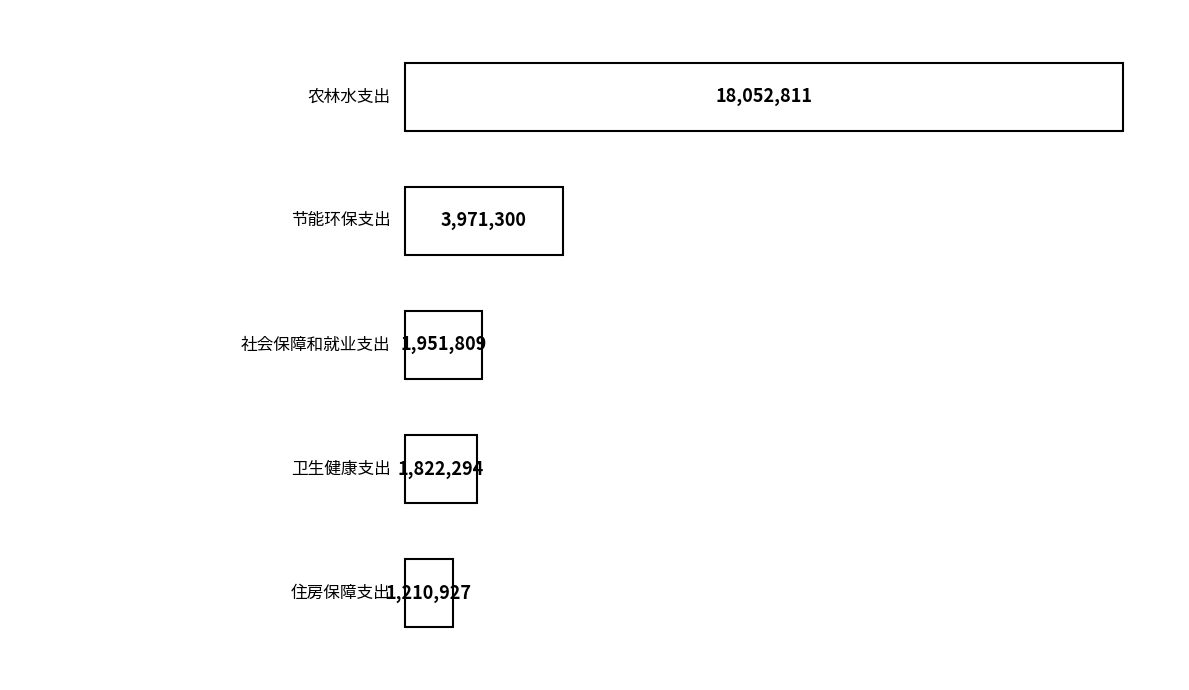

At which label is the value closest to 9631869?

节能环保支出